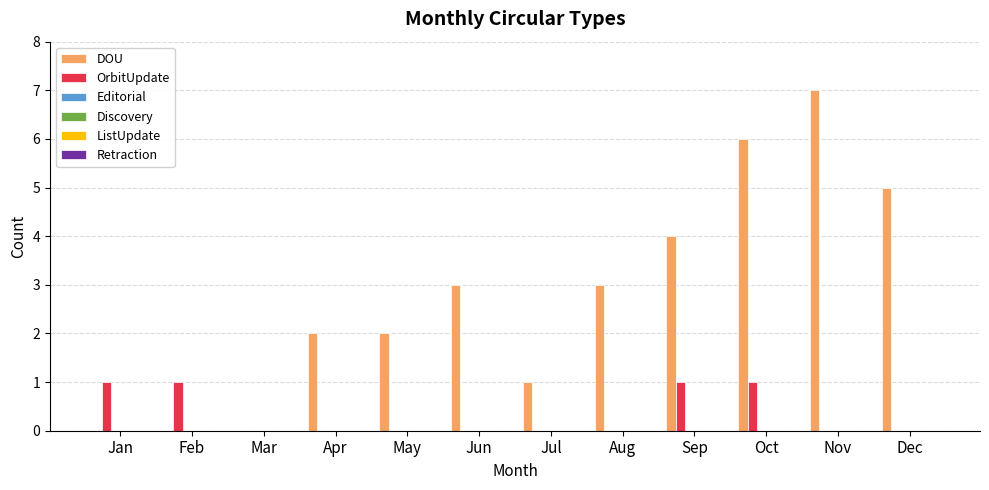

Which series has the largest total across all categories?

DOU